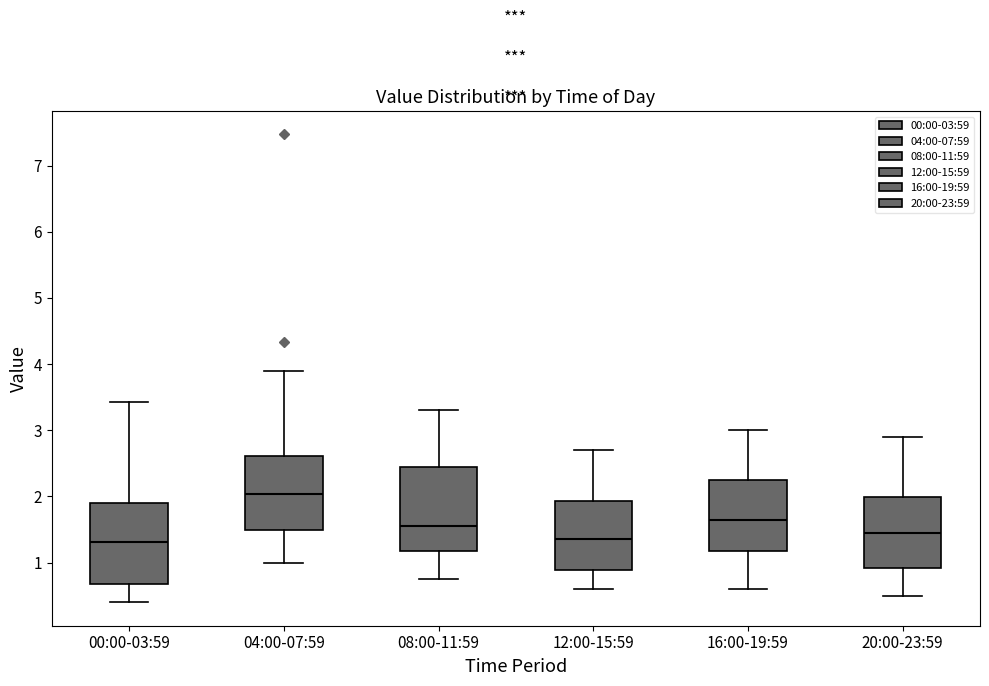

Where is the upper edge of the box for 12:00-15:59 on the y-axis? The values are not printed on the chart, so give them approximately, as read against the axis.

1.9